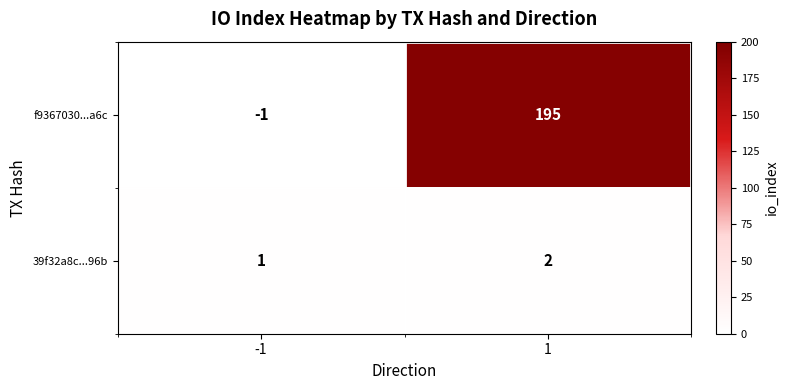

Rank the series by their average value, from highest to lowest.

f9367030...a6c, 39f32a8c...96b